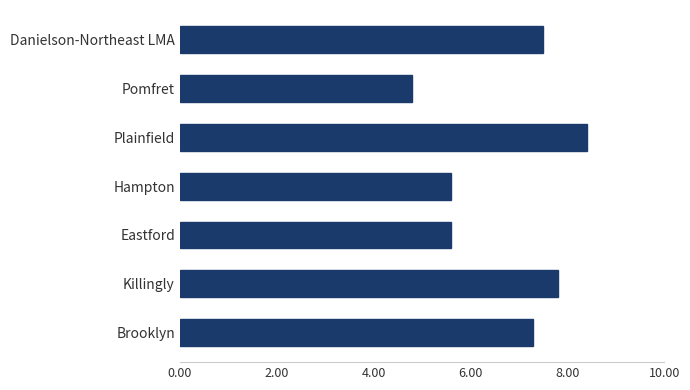

True or false: the data shows 2.8 at Danielson-Northeast LMA.

False